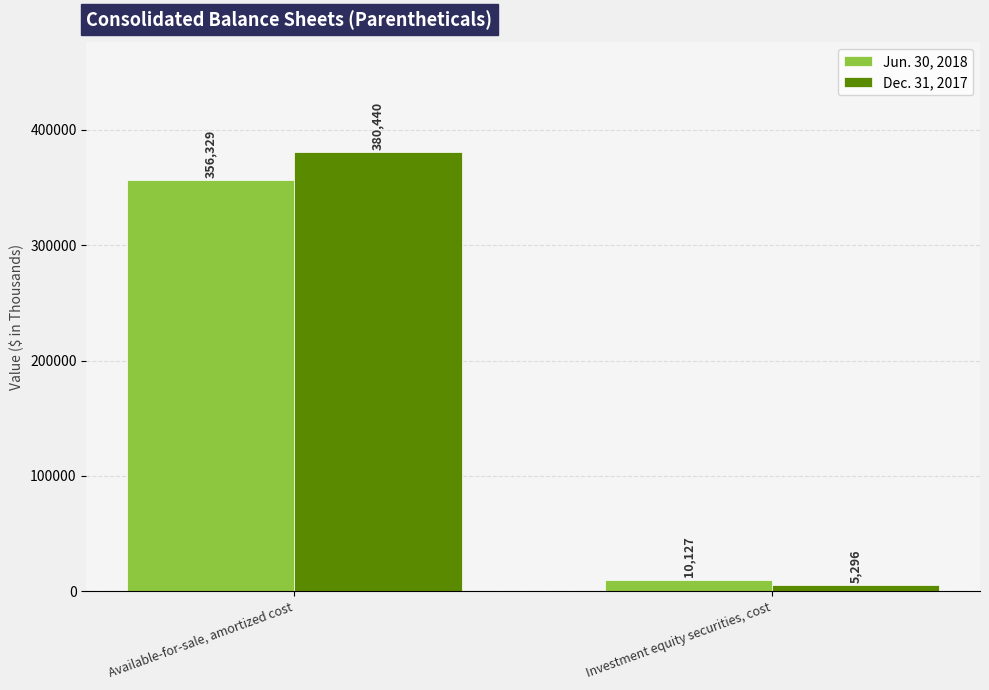

The value of Jun. 30, 2018 at Investment equity securities, cost is 10127. True or false?

True